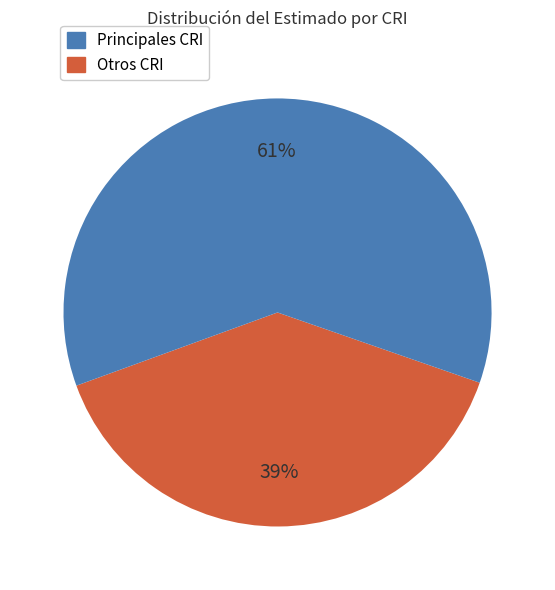

Count the number of slices in the pie.

2